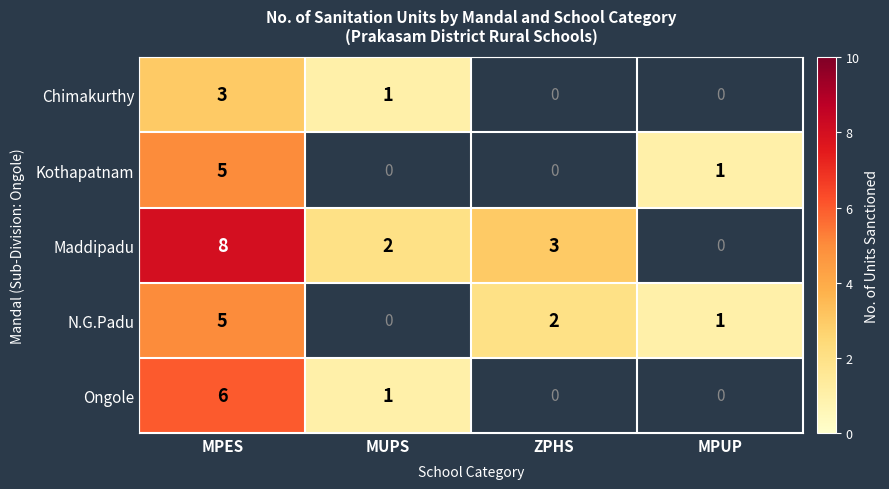

True or false: Ongole has a value of 0 at MUPS.

False